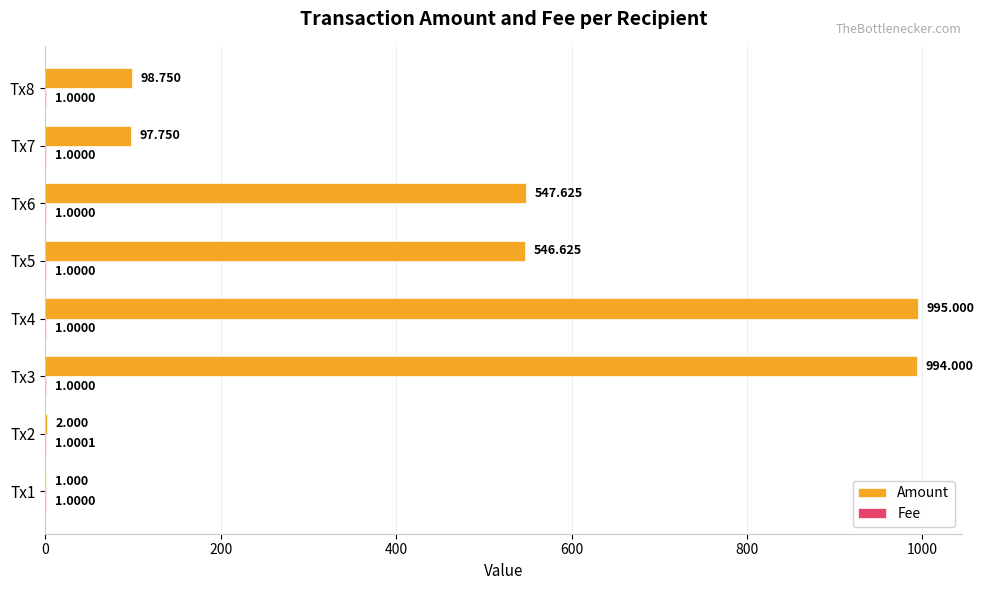

How many data points does each series have?

8